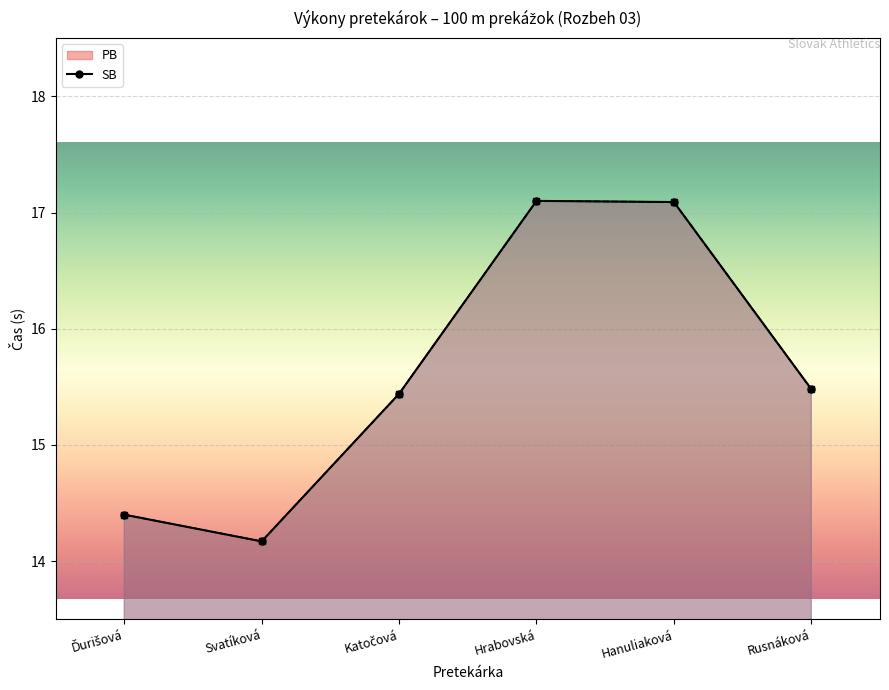

True or false: SB and PB cross at least once.

False